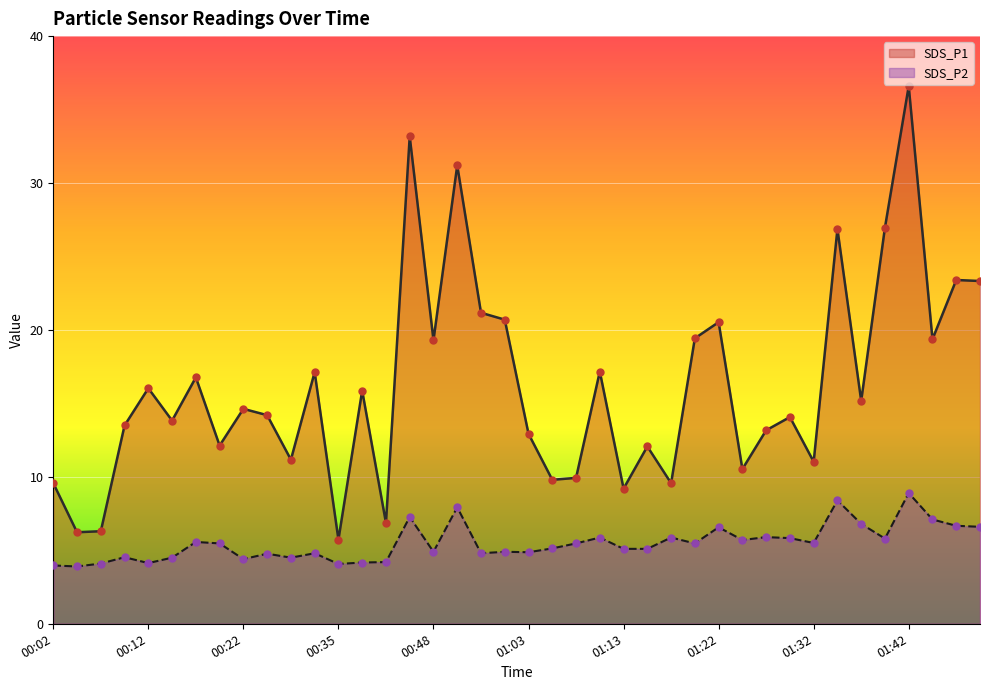

Which series reaches the maximum Y coordinate?

SDS_P1